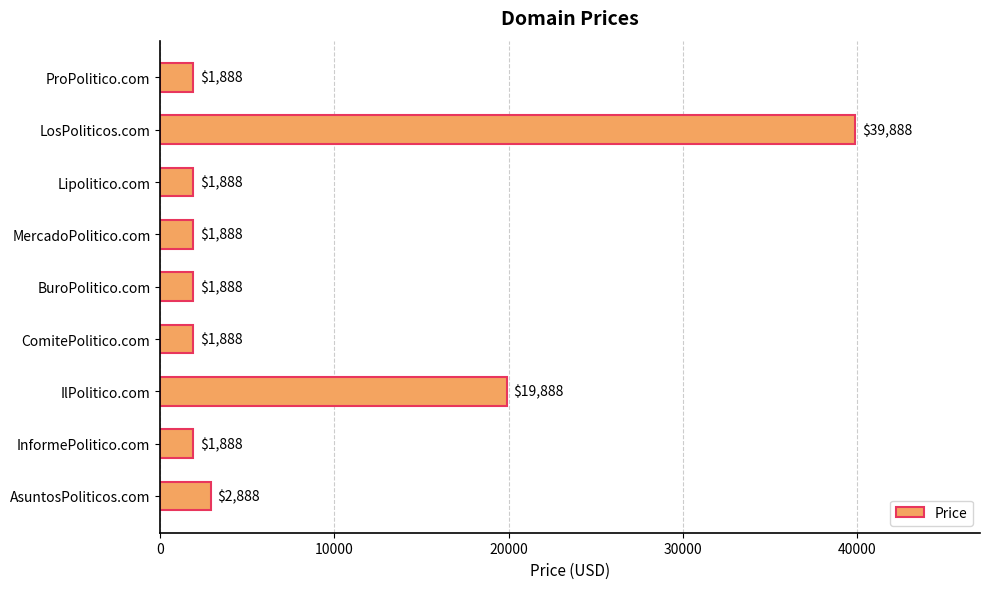

What is the sum of all values?

73992